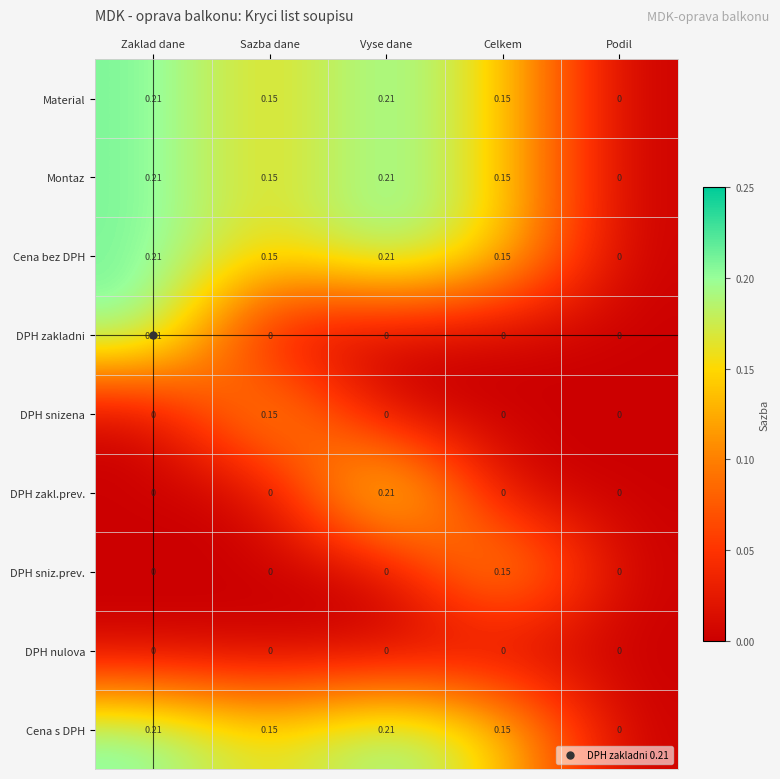

Where is Material nearest to the value 0?

Podil